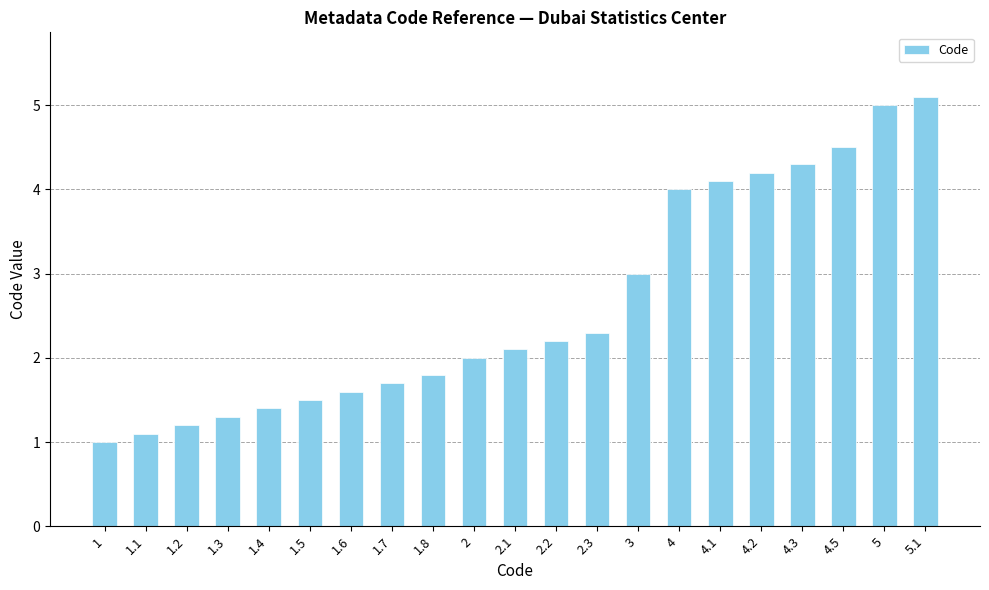

Rank the categories by value from highest to lowest.

5.1, 5, 4.5, 4.3, 4.2, 4.1, 4, 3, 2.3, 2.2, 2.1, 2, 1.8, 1.7, 1.6, 1.5, 1.4, 1.3, 1.2, 1.1, 1